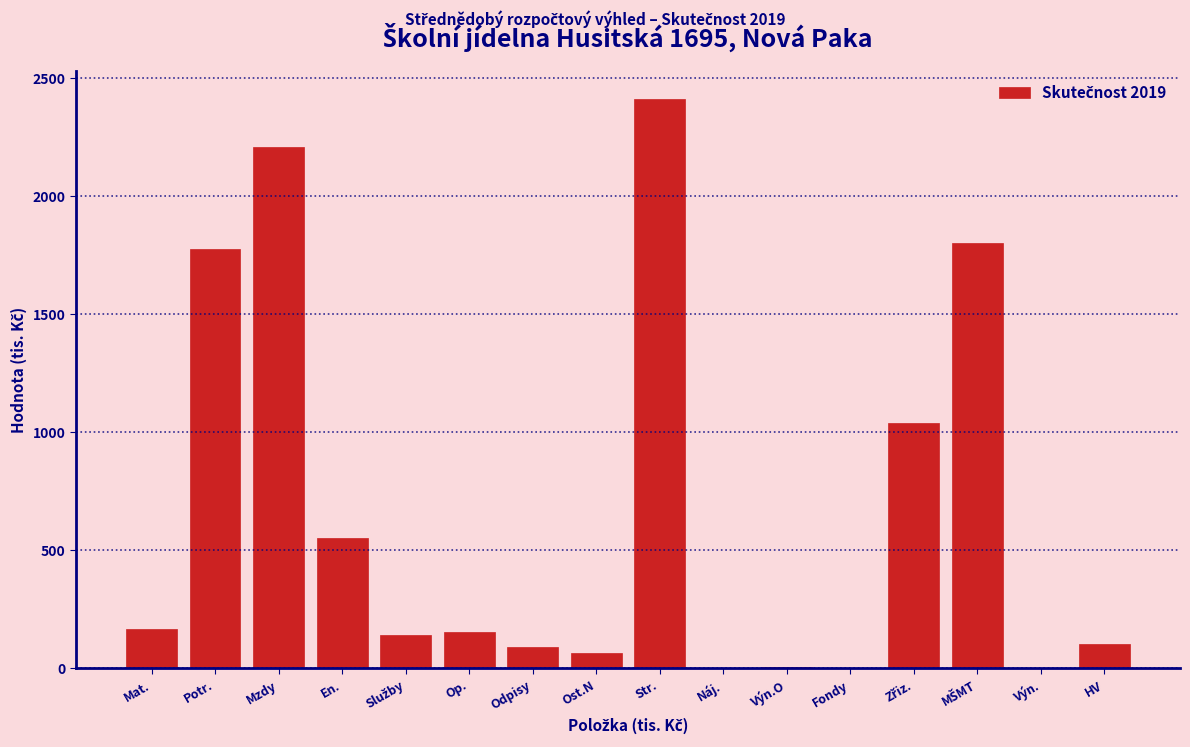

The chart shows a value of 167 at Mat.. True or false?

True